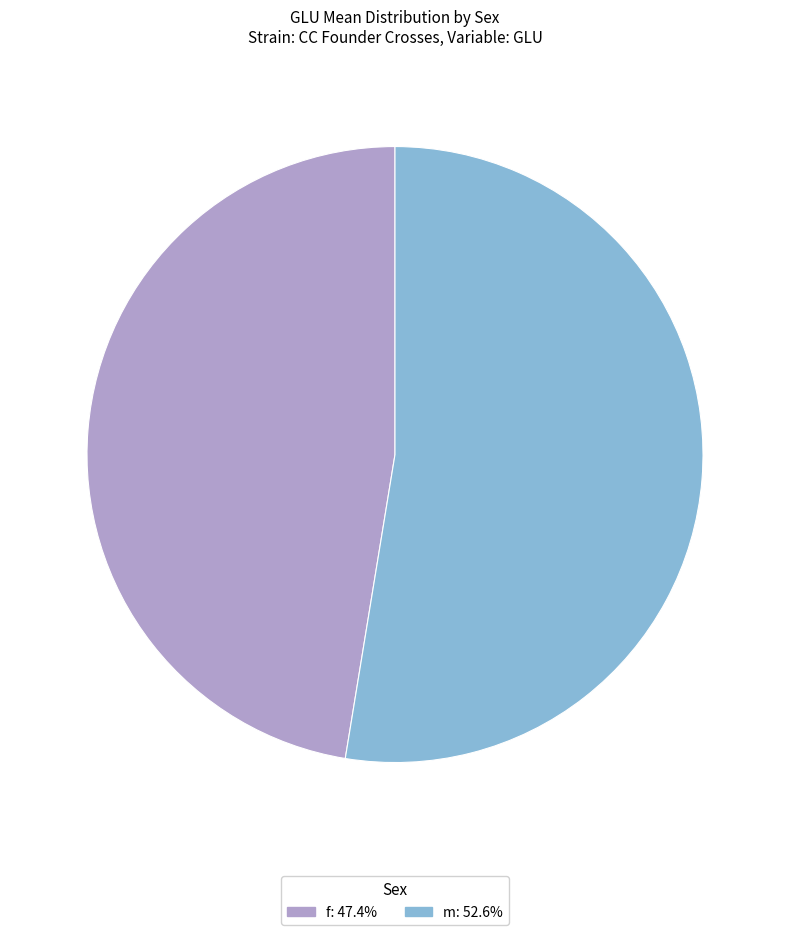

How many segments does this pie chart have?

2